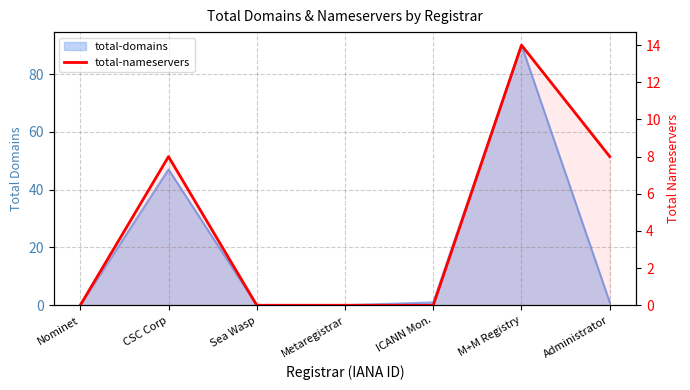

Which category has the lowest value across all series?

Nominet